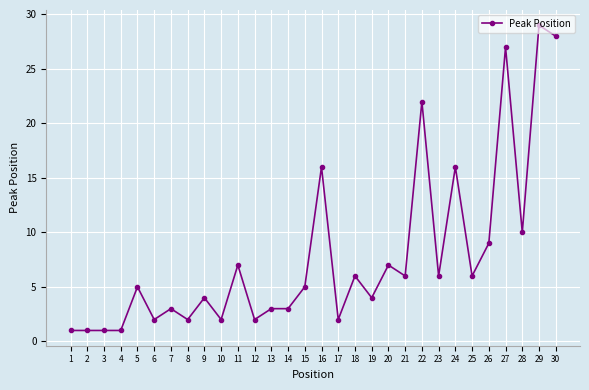

How many lines are shown in the chart?

1